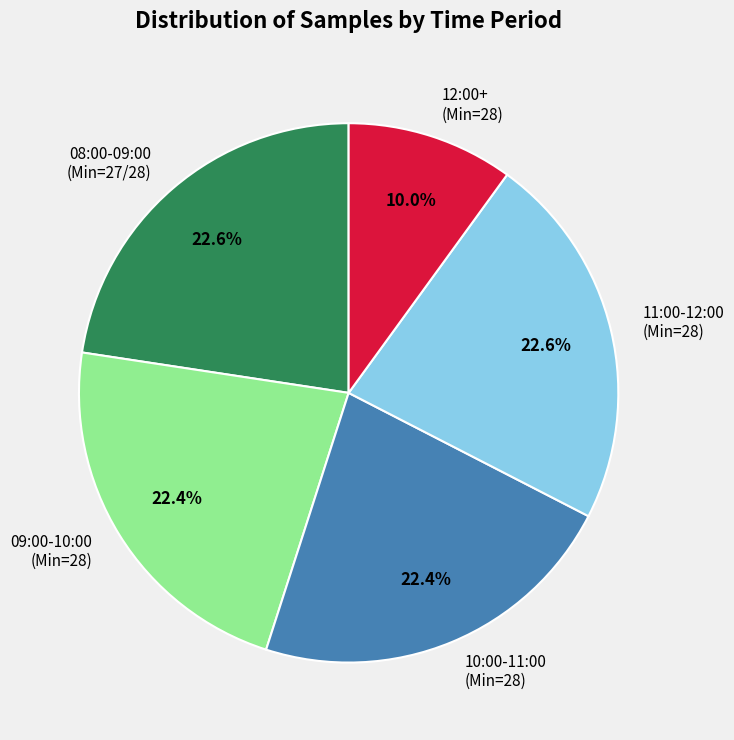

What percentage is NOT represented by 09:00-10:00 (Min=28)?

77.6%